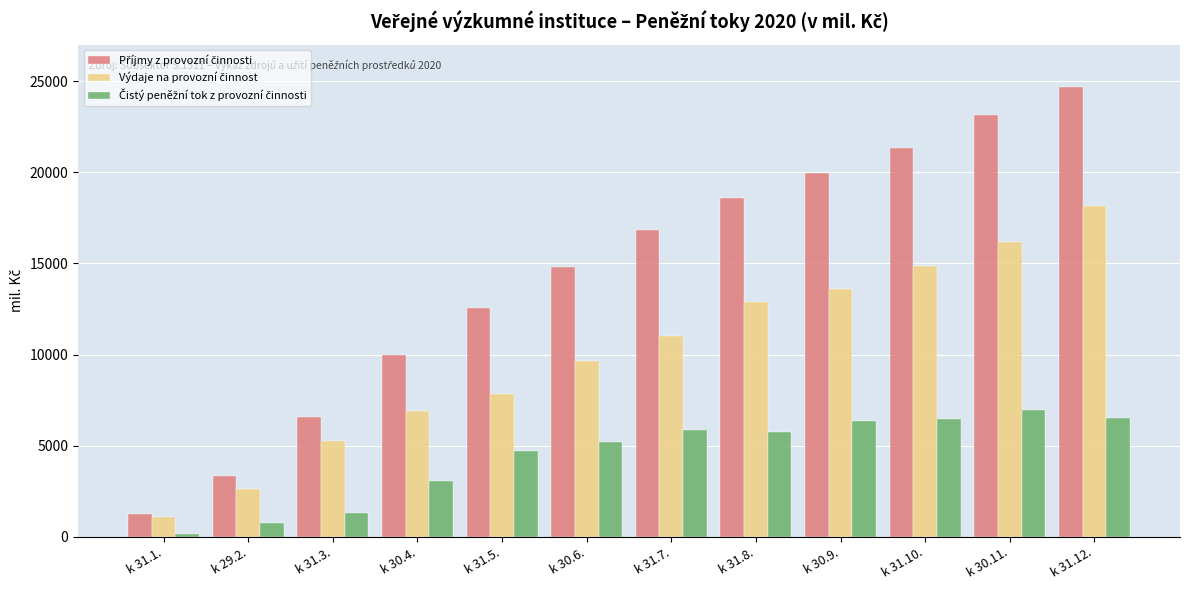

What is the spread (max minus min) of values at k 31.8.?

12855.3